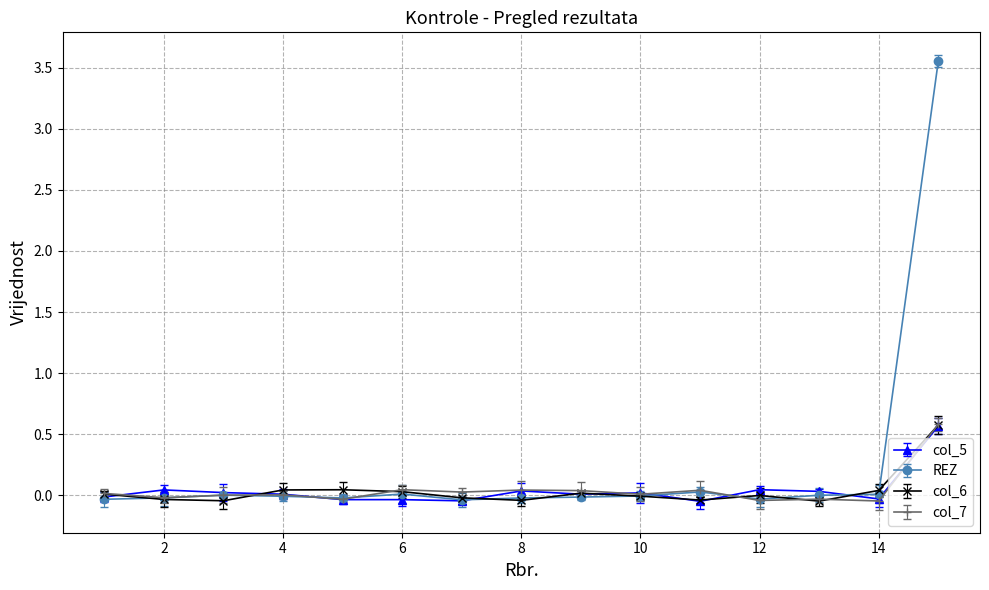

True or false: col_7 has more than 1 interior local peaks.

True